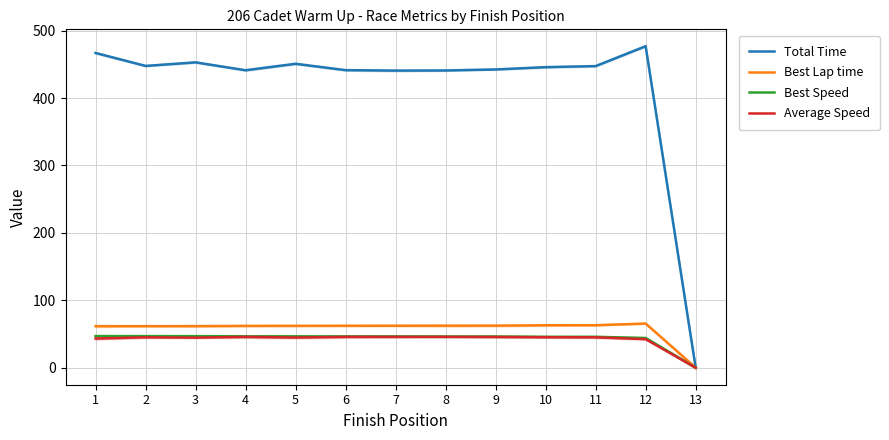

At which category is the sum across all series the highest?

12